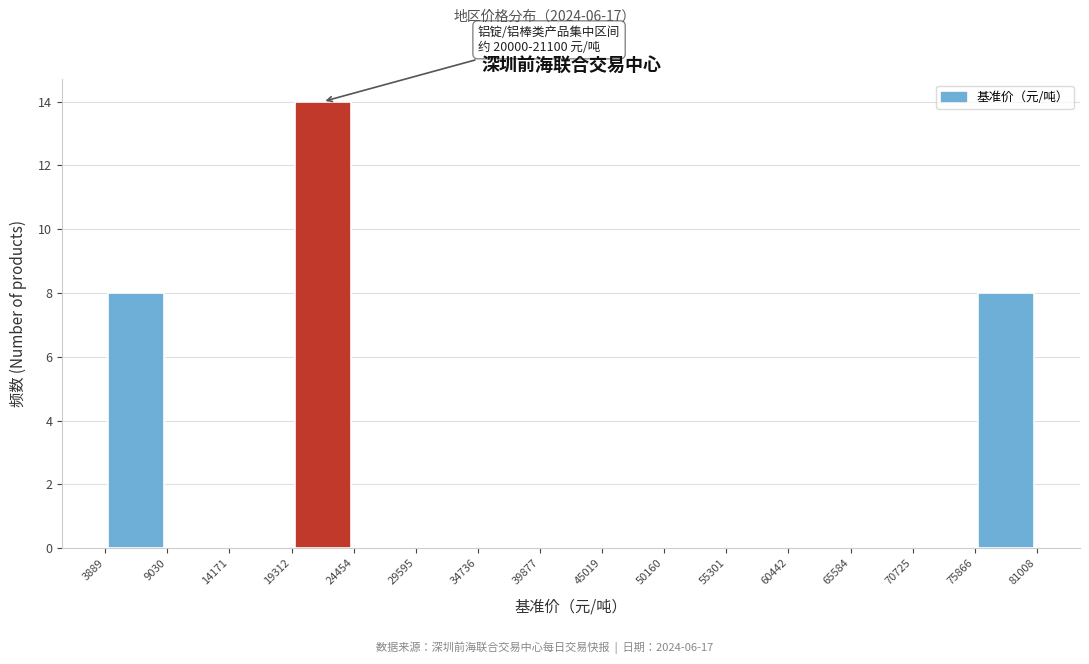

Over which range of the x-axis is the bar tallest?

19312 to 24454